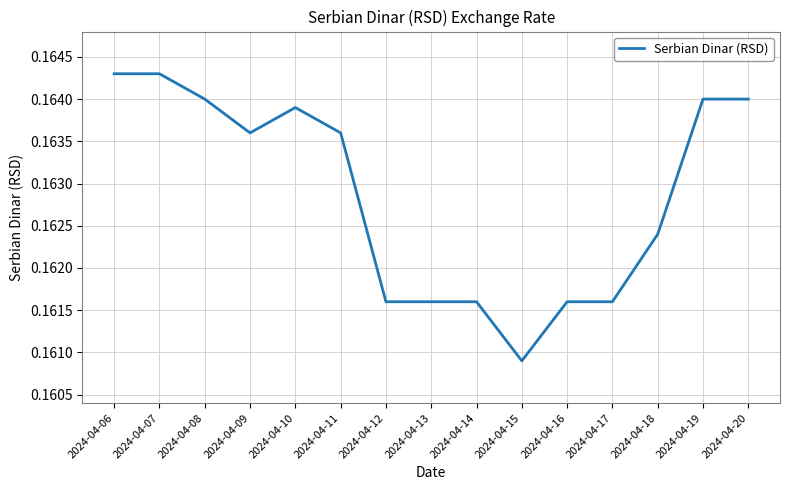

How many categories are shown in the chart?

15